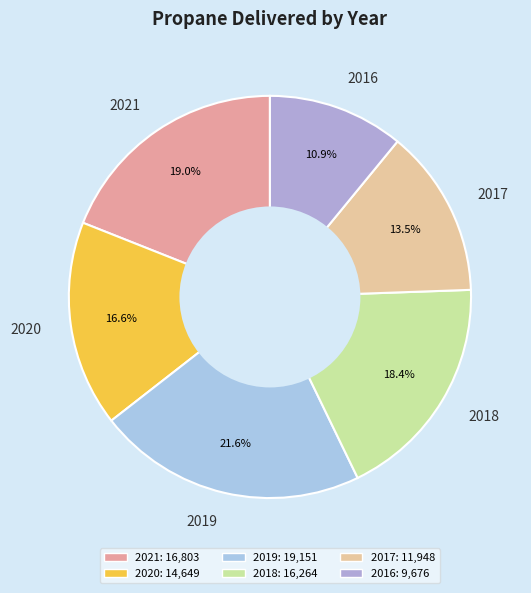

Is it true that 2017 is 8% of the pie?

False